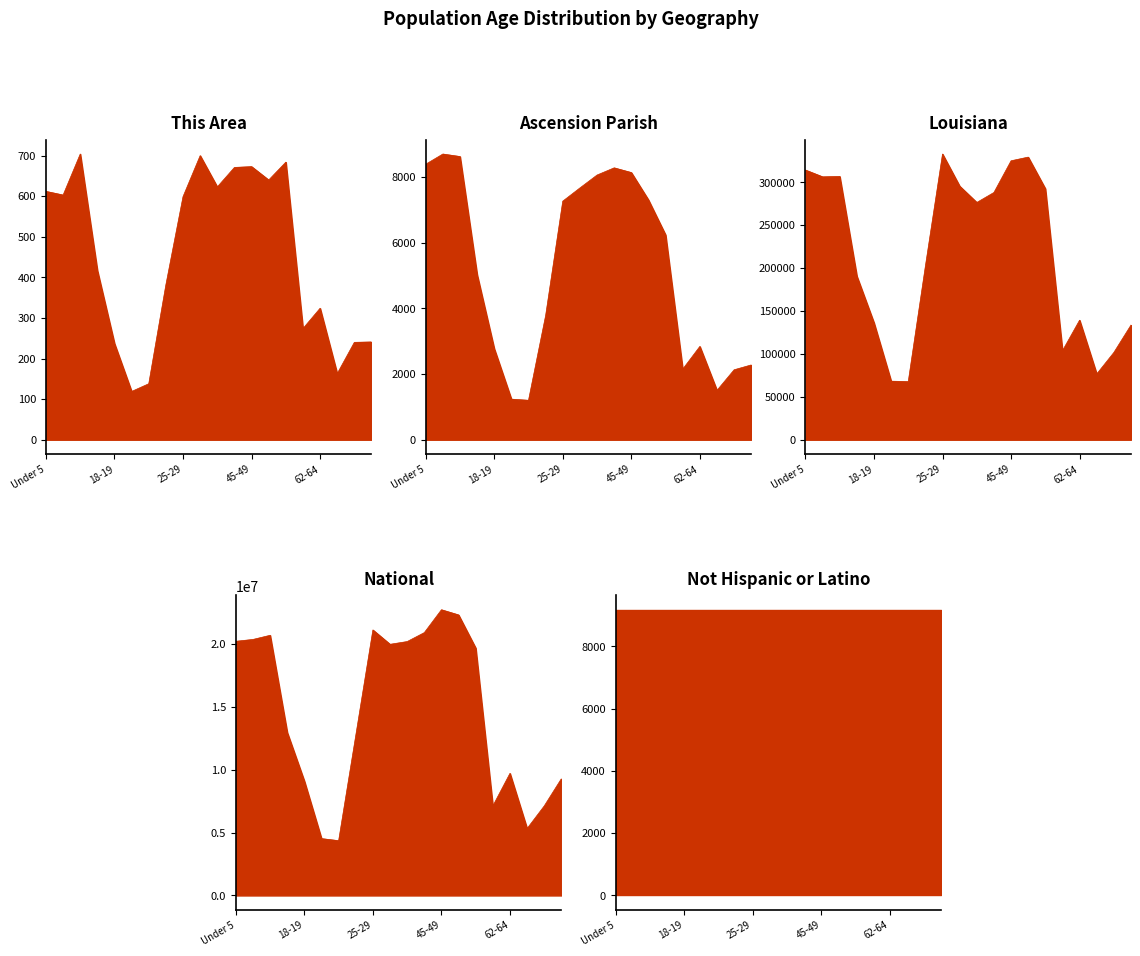

What is the difference between the second highest and second lowest values in the National series?

17778996